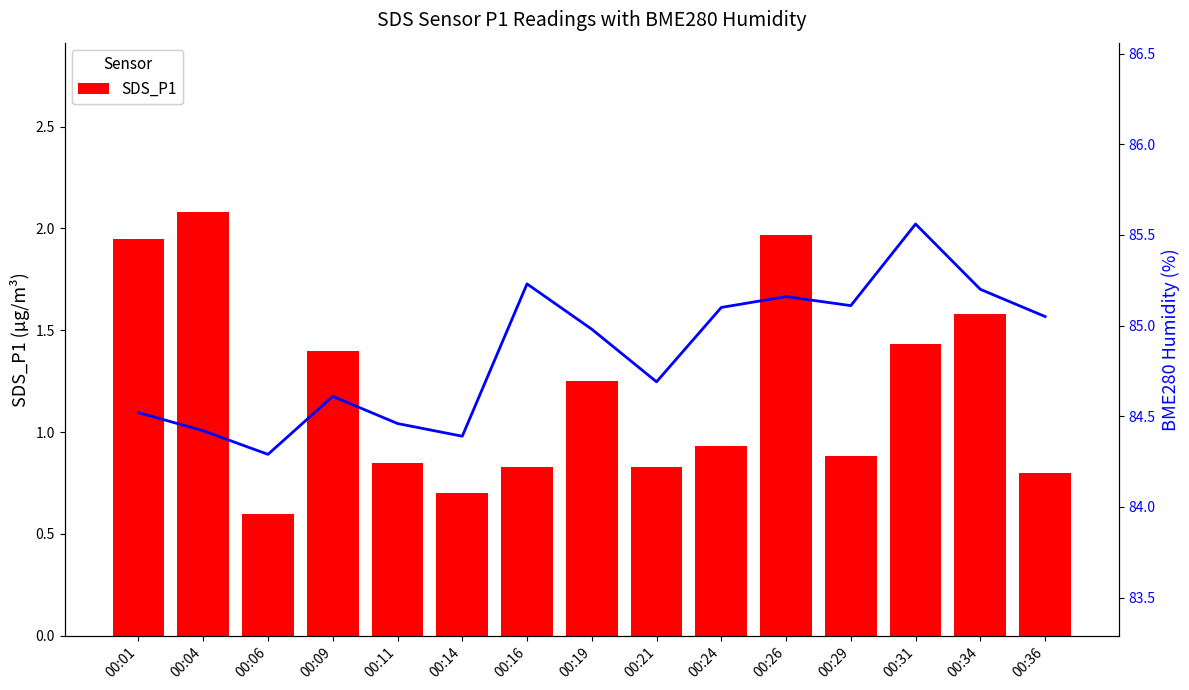

What is the total value across all series at 00:04?

86.5